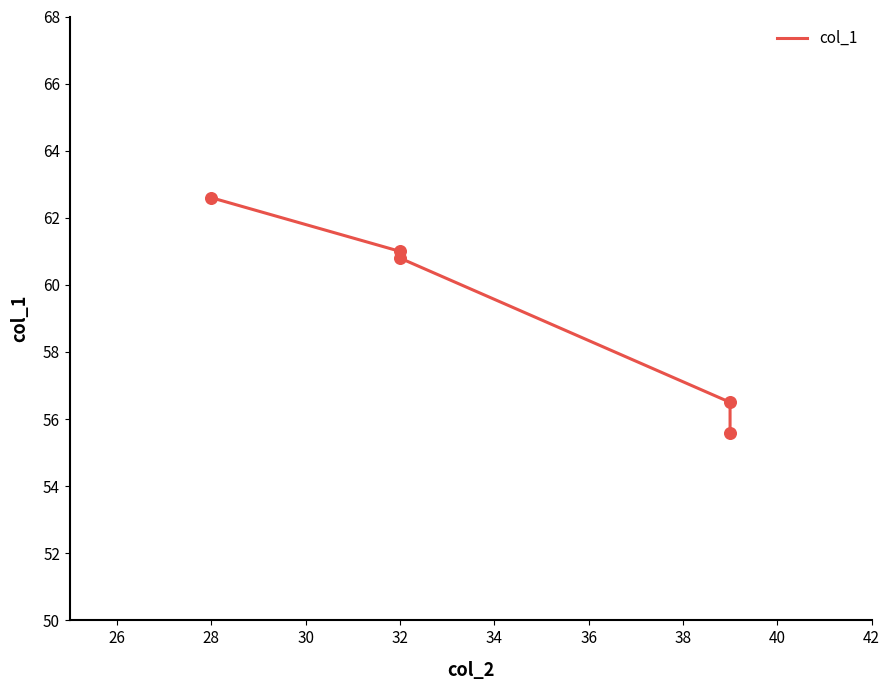

Which has a higher value, 24 or 30?

24